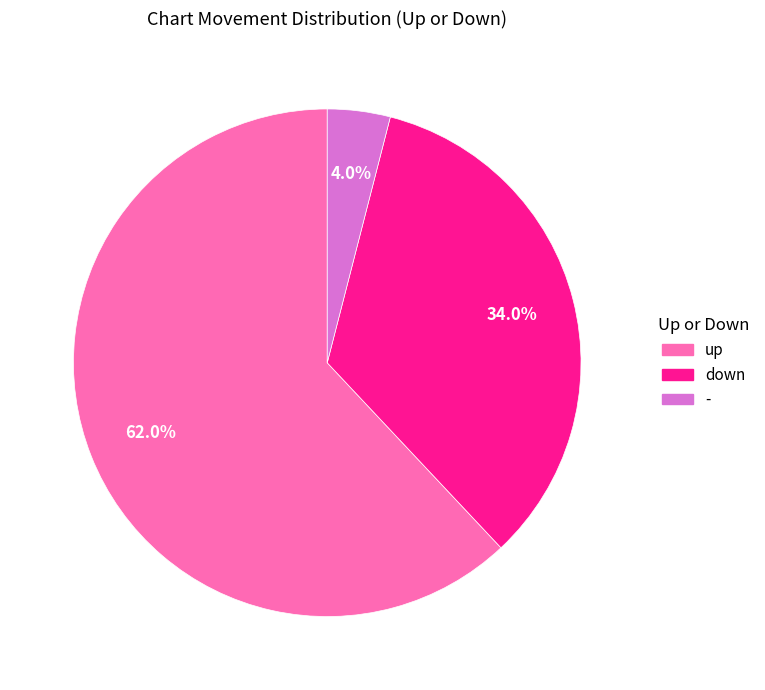

To the nearest percent, what is the difference between the largest and smallest slice percentages?

58%